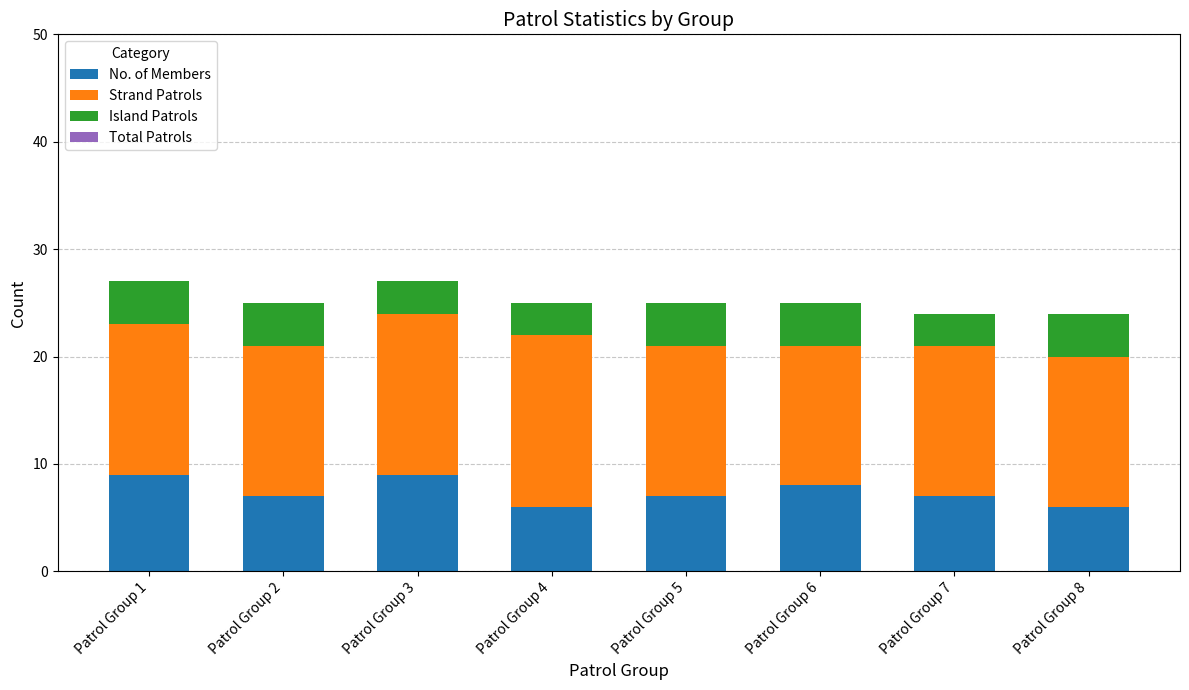

Is it true that No. of Members equals 6 at Patrol Group 8?

True